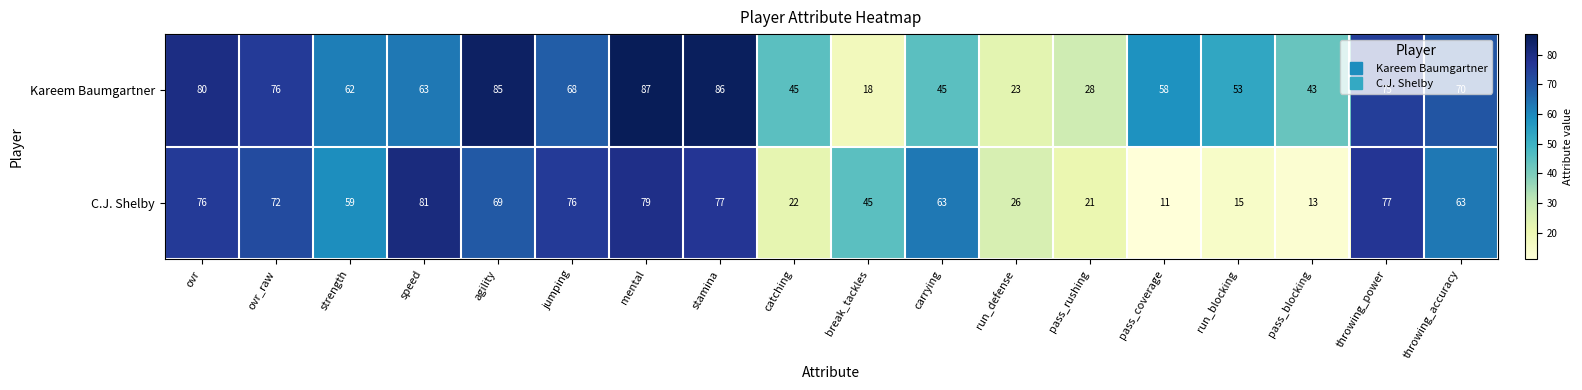

At which category does the chart reach its peak across all series?

mental